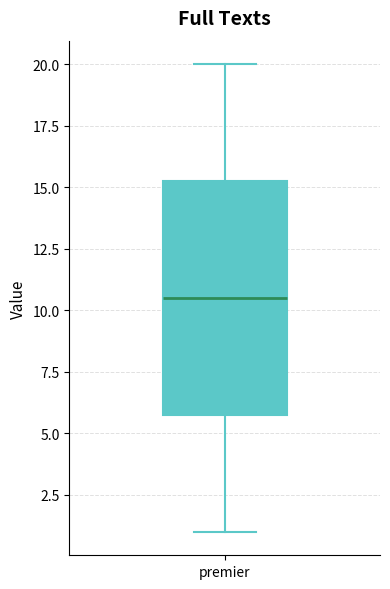

Where does the upper whisker of the box for premier end on the y-axis? The values are not printed on the chart, so give them approximately, as read against the axis.

20.0